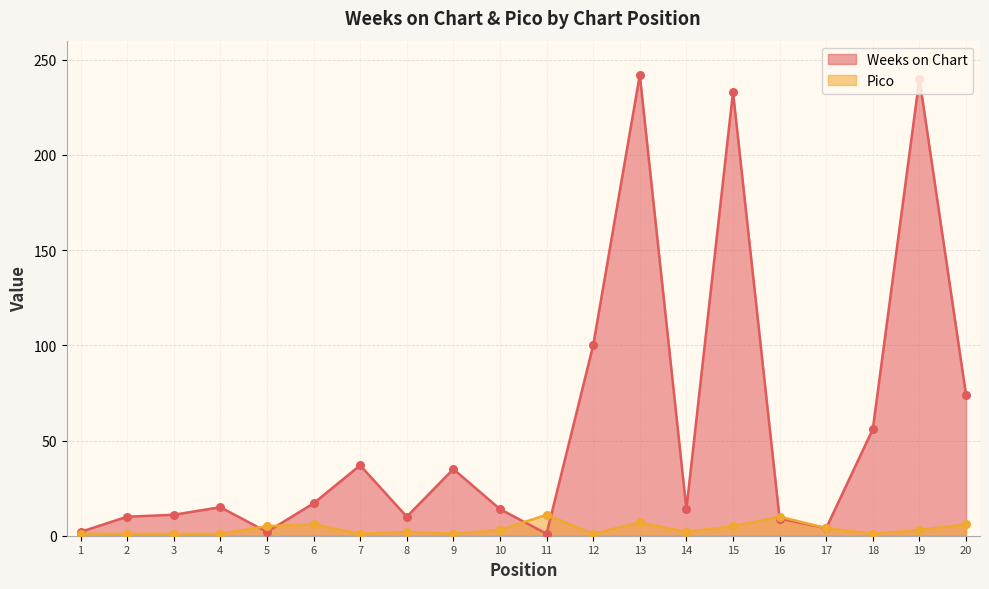

Which series contains the highest Y value?

Weeks on Chart